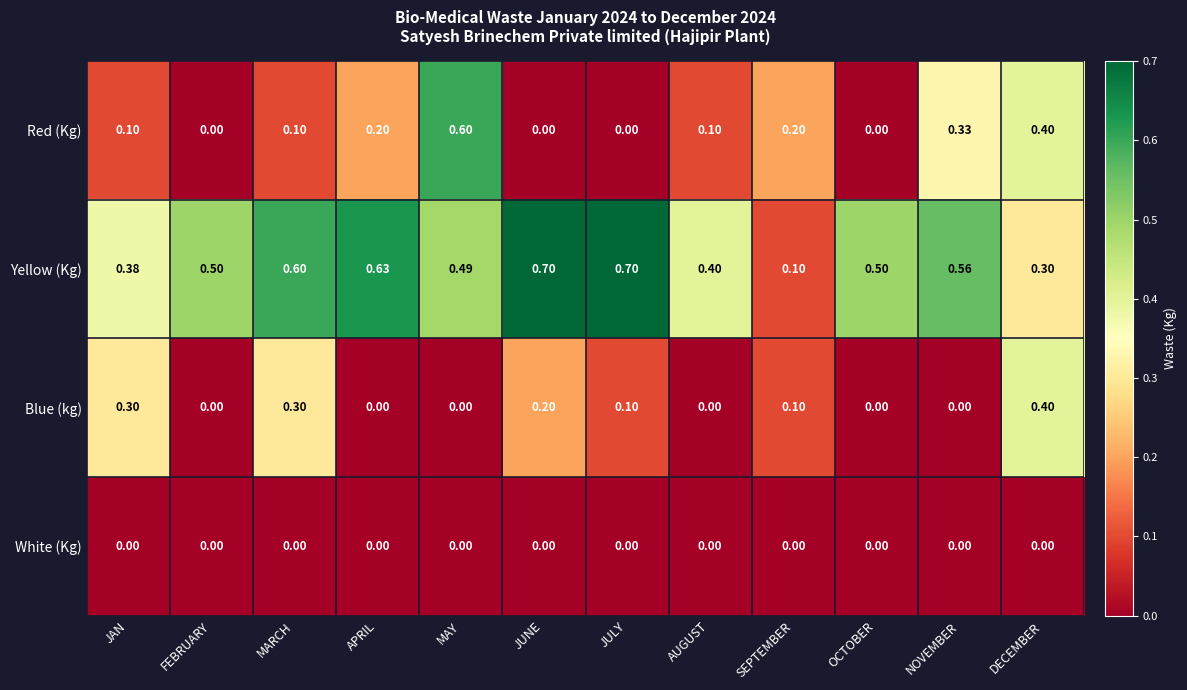

At which label is Yellow (Kg) closest to 0?

SEPTEMBER